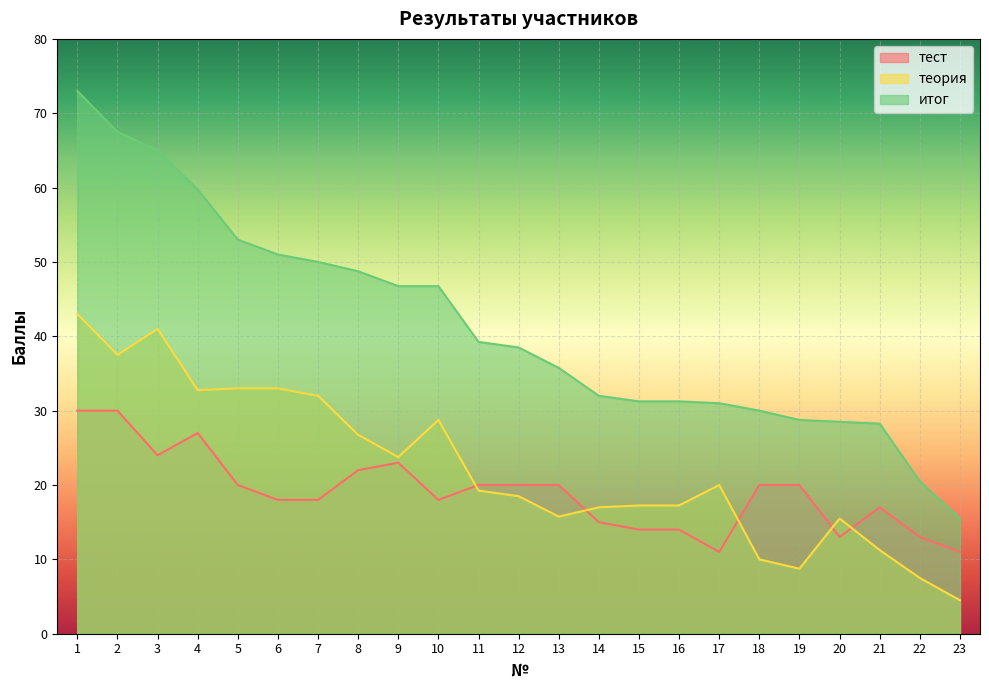

How many distinct data groups are displayed?

3